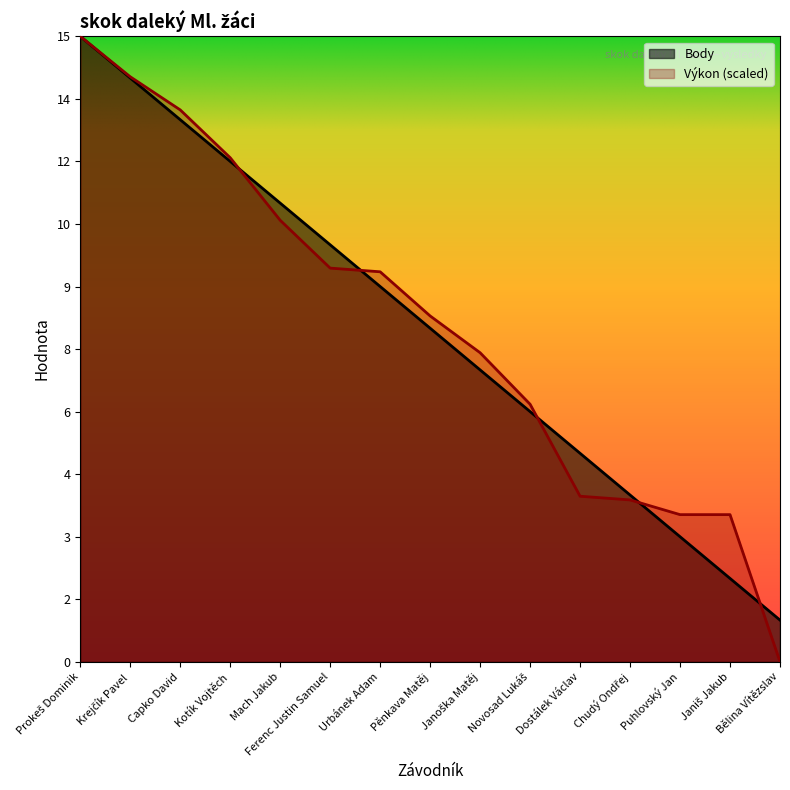

The Výkon series shows 2.3 at Puhlovský Jan. True or false?

False